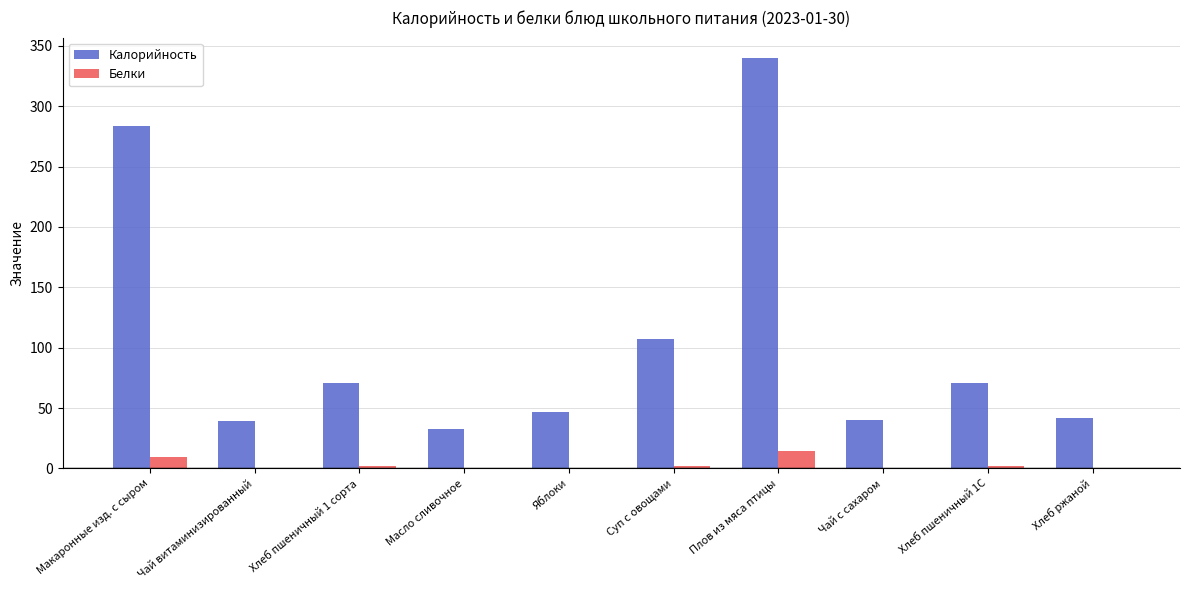

The Белки series shows 0.0 at Чай с сахаром. True or false?

True